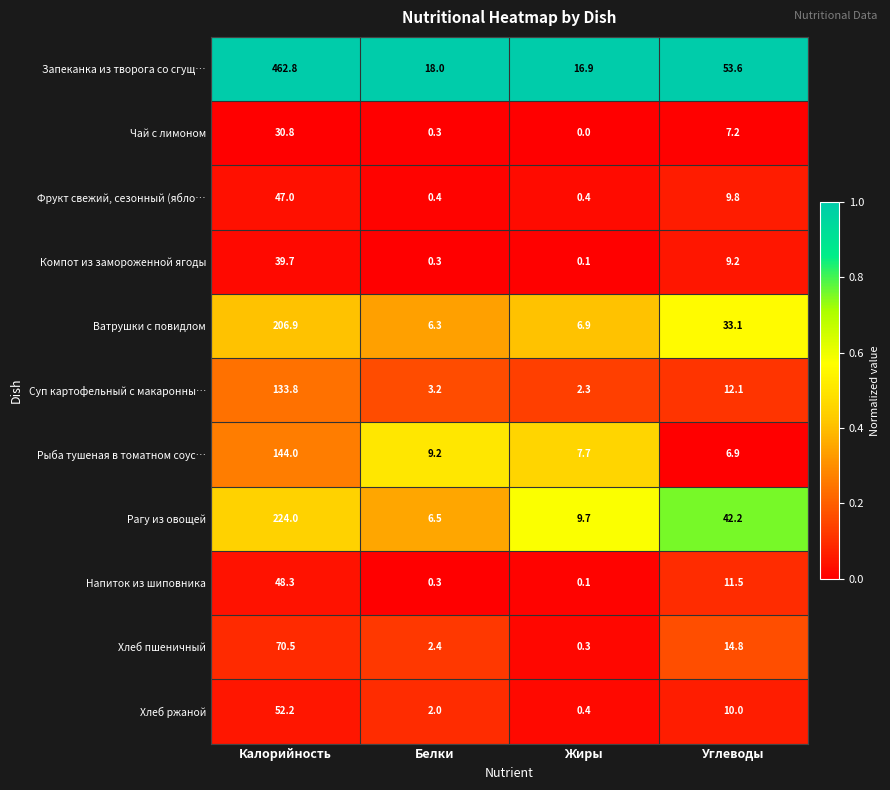

The value of Рыба тушеная в томатном соус… at Углеводы is 11.0. True or false?

False